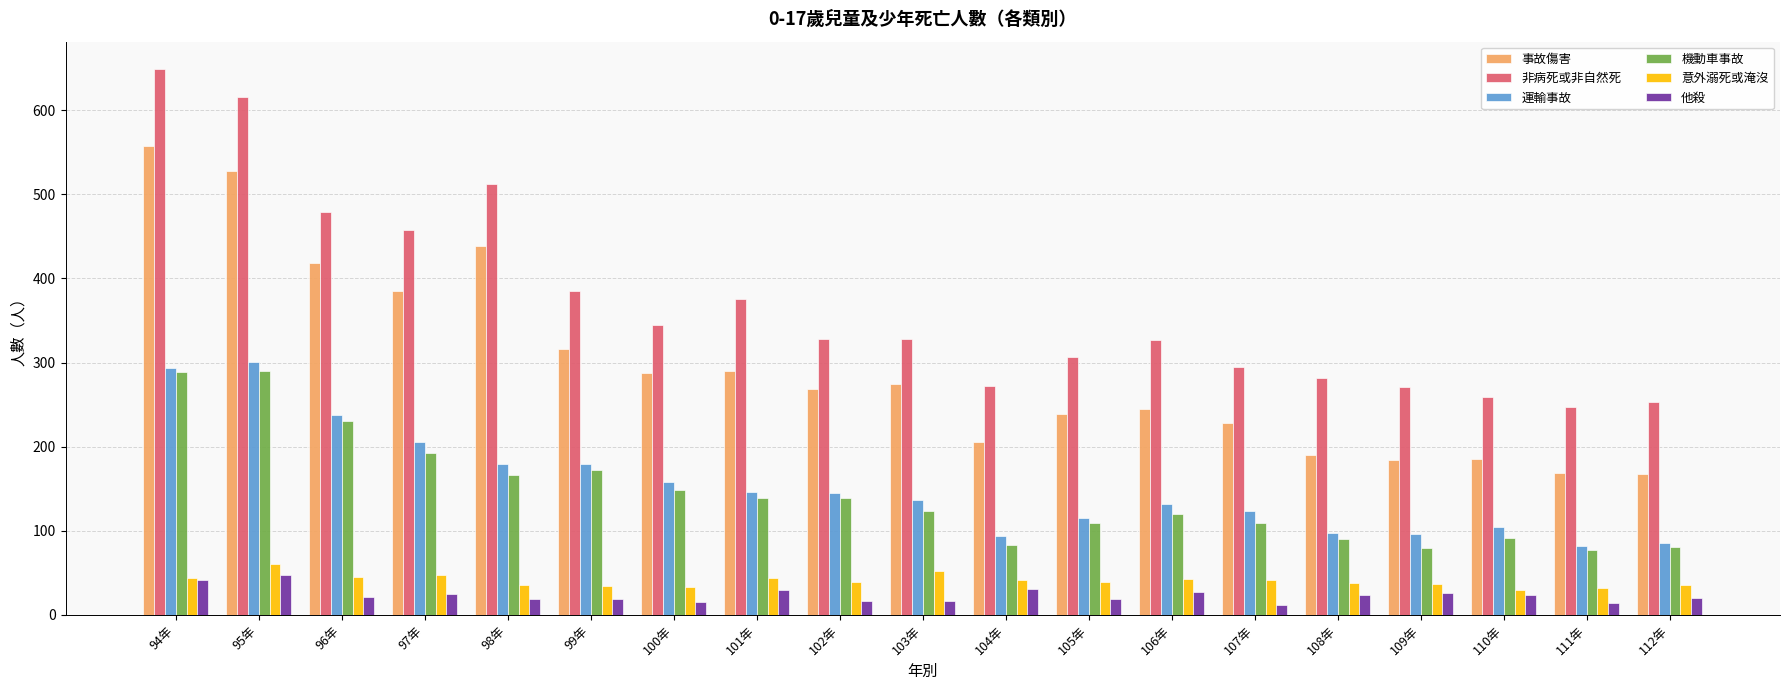

Where is 非病死或非自然死 nearest to the value 448?

97年